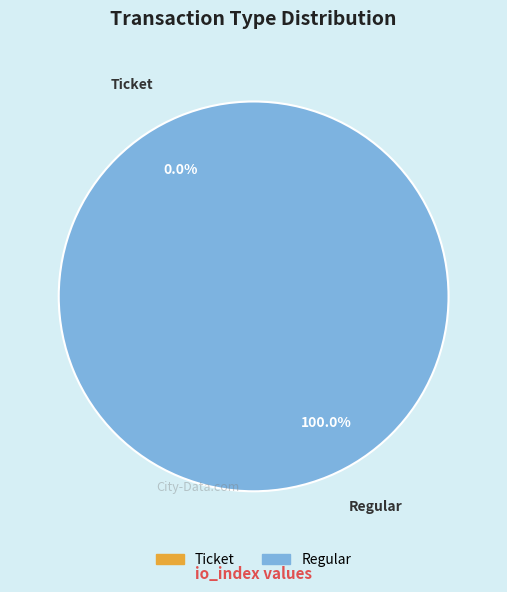

What portion of the pie excludes Ticket?

100.0%